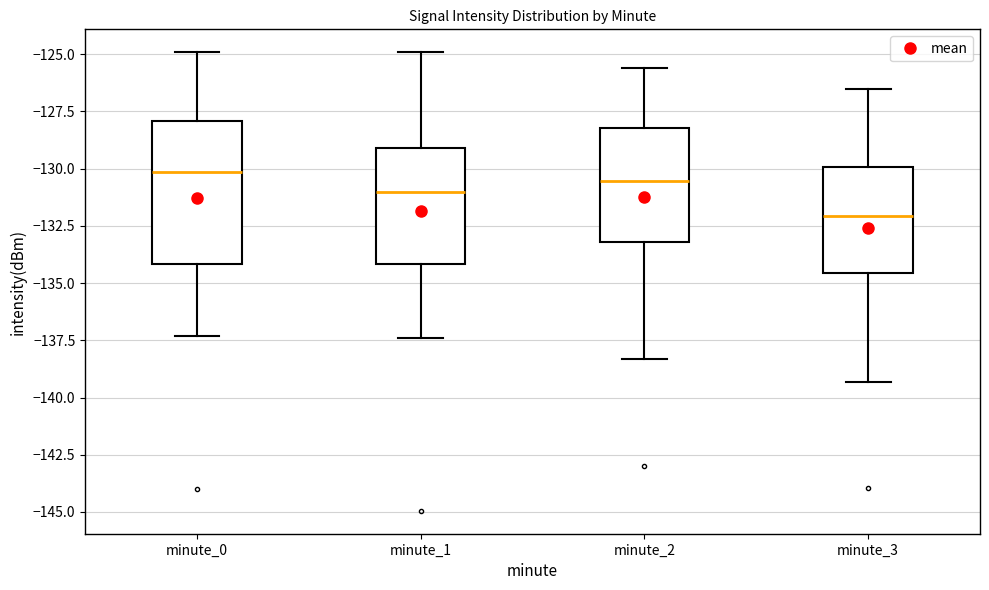

Where does the median line of the box for minute_3 sit on the y-axis? The values are not printed on the chart, so give them approximately, as read against the axis.

-132.0